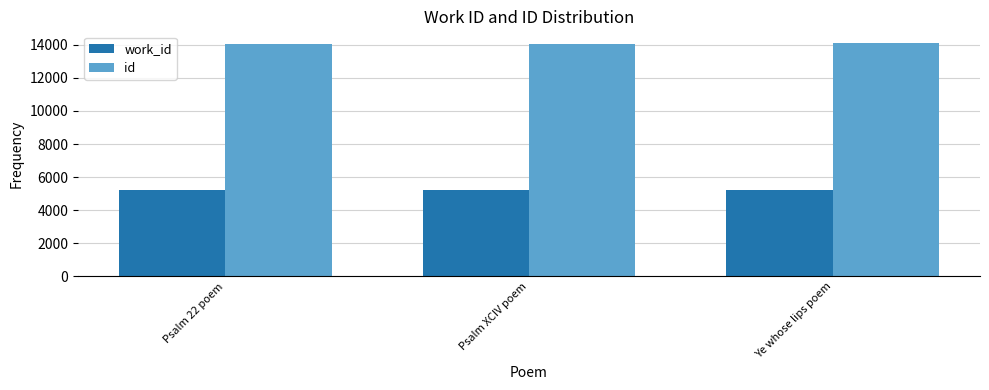

What is the label of the 3rd bar from the left?

Ye whose lips poem